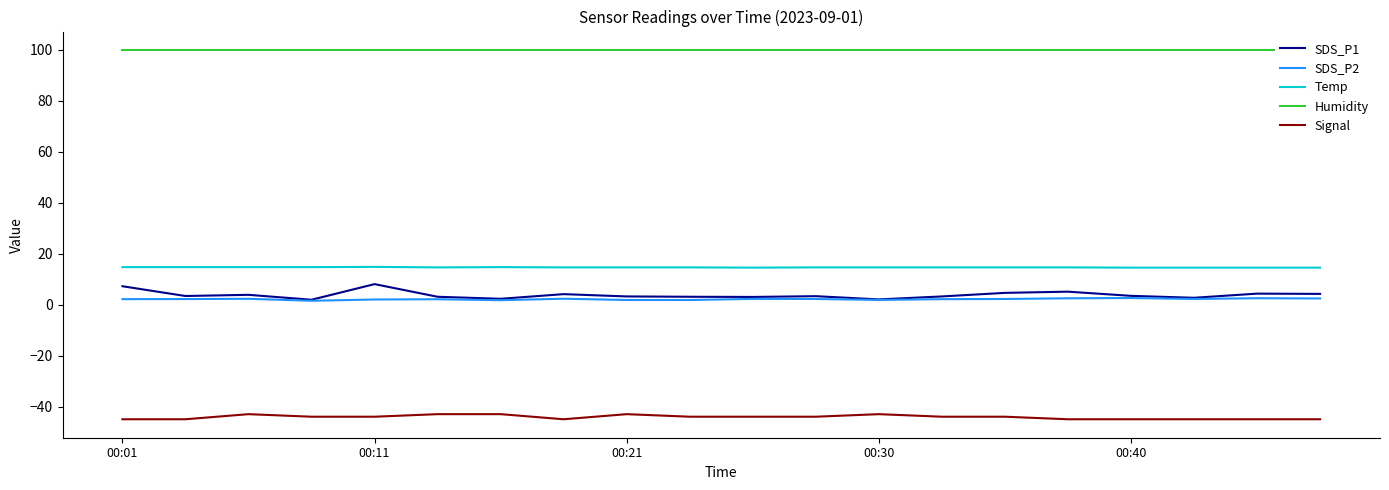

What is the difference between the maximum and minimum values in the Temp series?

0.3